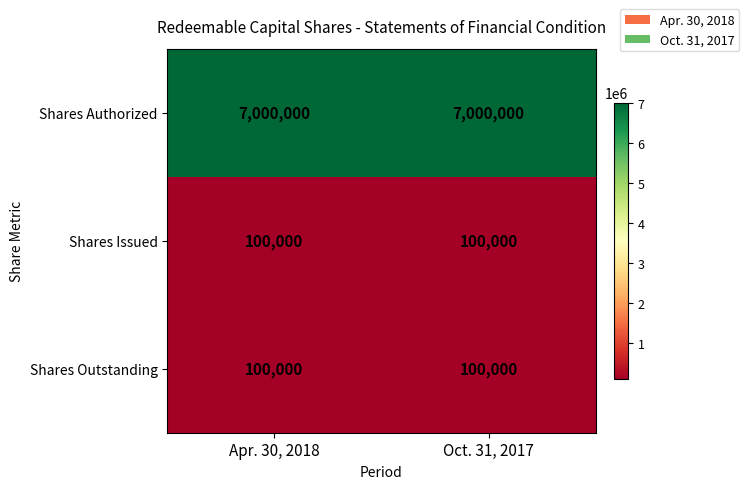

Reading left to right, extract all data points from this chart.

Shares Authorized: 7000000	7000000
Shares Issued: 100000	100000
Shares Outstanding: 100000	100000